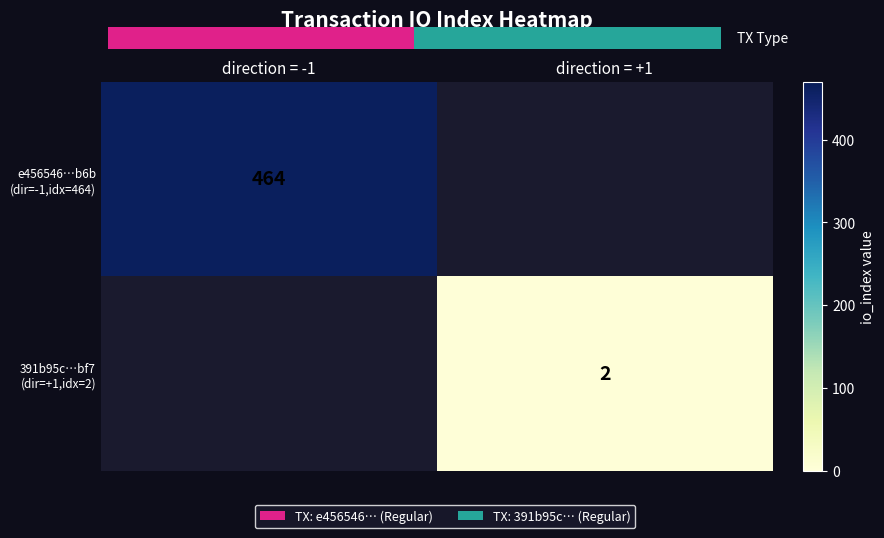

At which category does the chart reach its peak across all series?

direction = -1